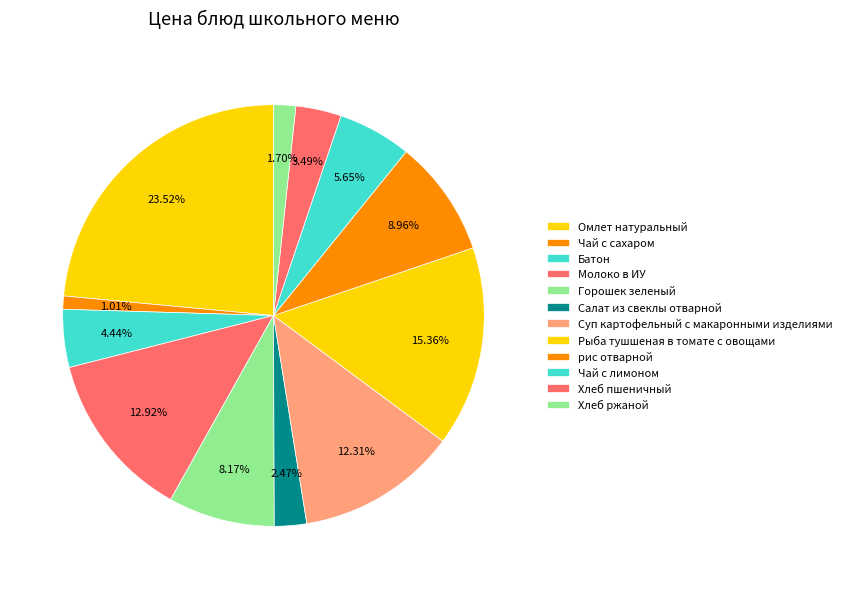

Is Чай с лимоном the majority of the pie?

No